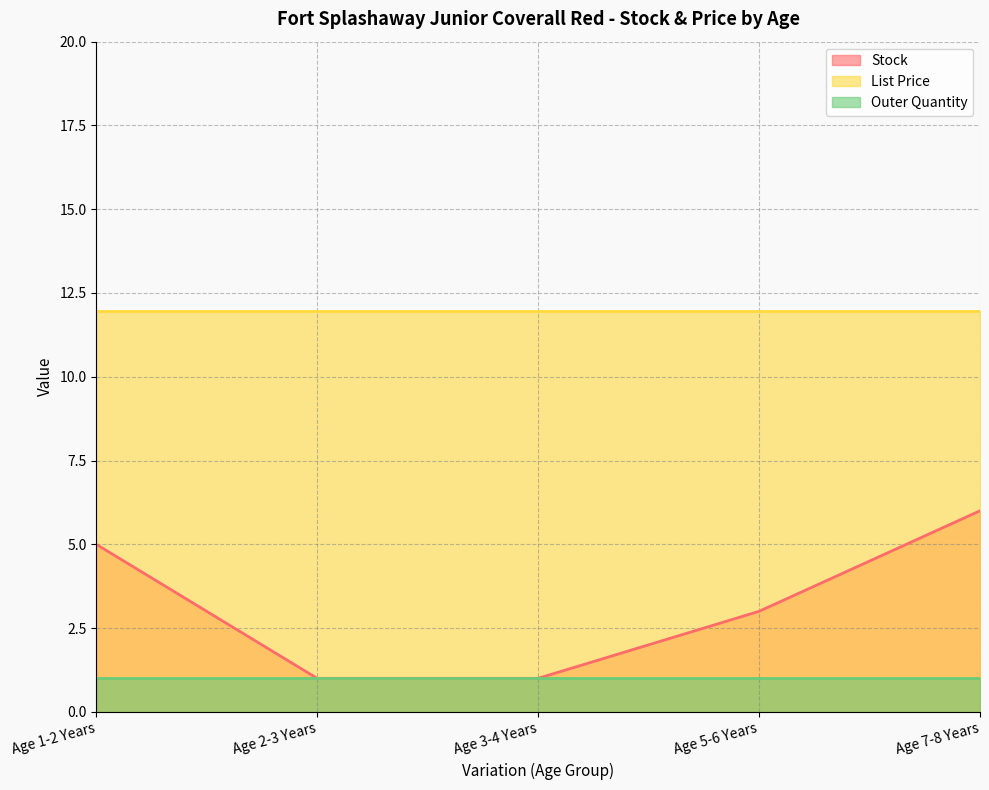

What are all the series names shown in the legend?

Stock, List Price, Outer Quantity